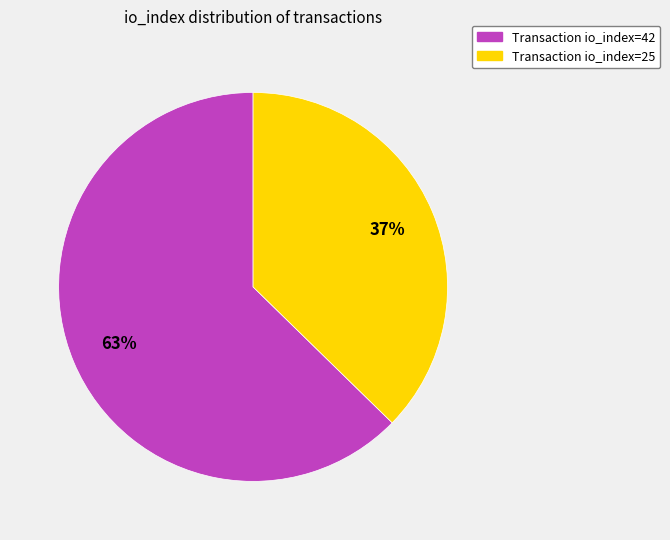

Is there any slice that represents more than half of the pie?

Yes